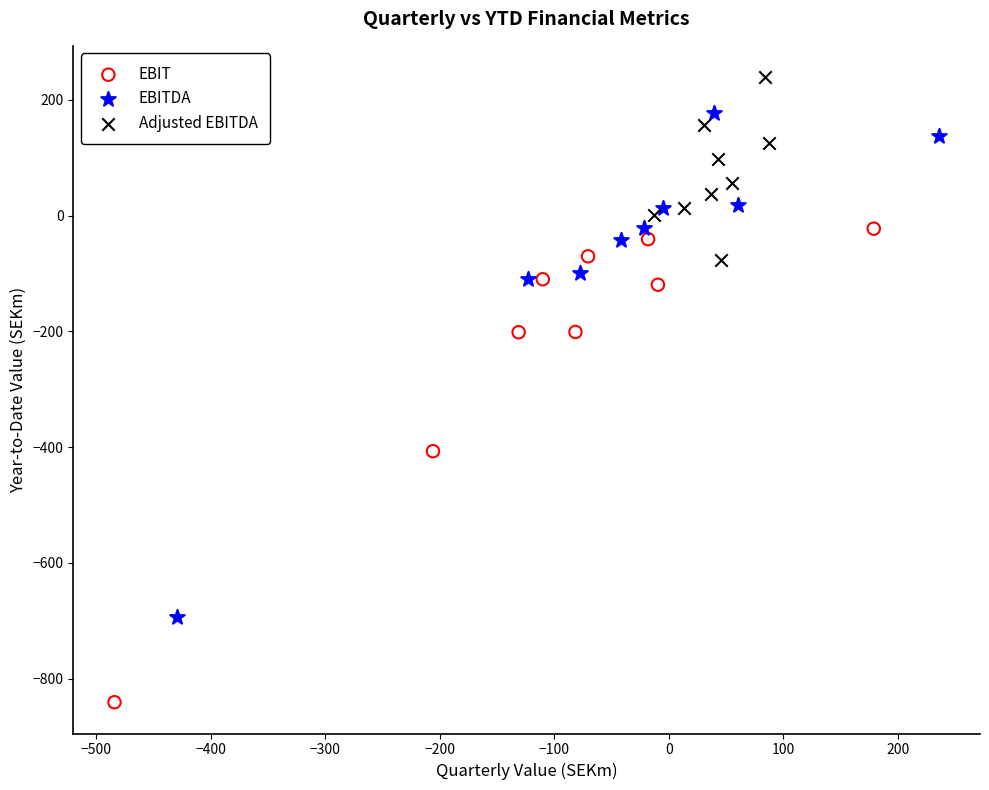

Which series has the widest spread of Y values?

EBITDA